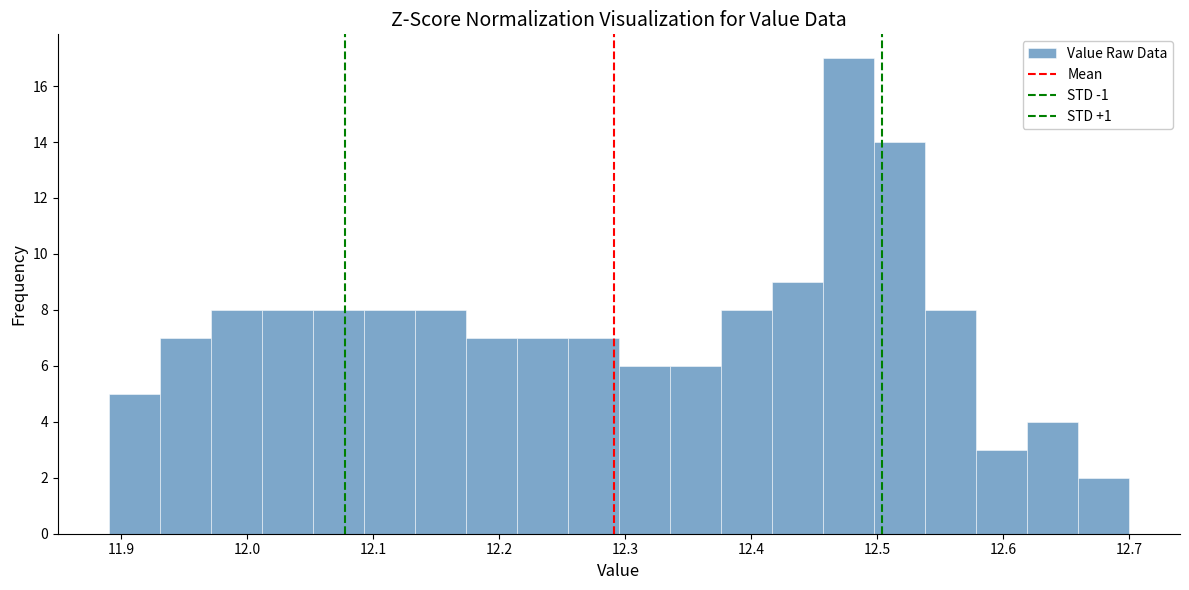

What is the height of the bar covering 12.05 to 12.09 on the x-axis? Neither the bar edges nor the heights are printed on the chart, so give them approximately, as read against the axes.

8